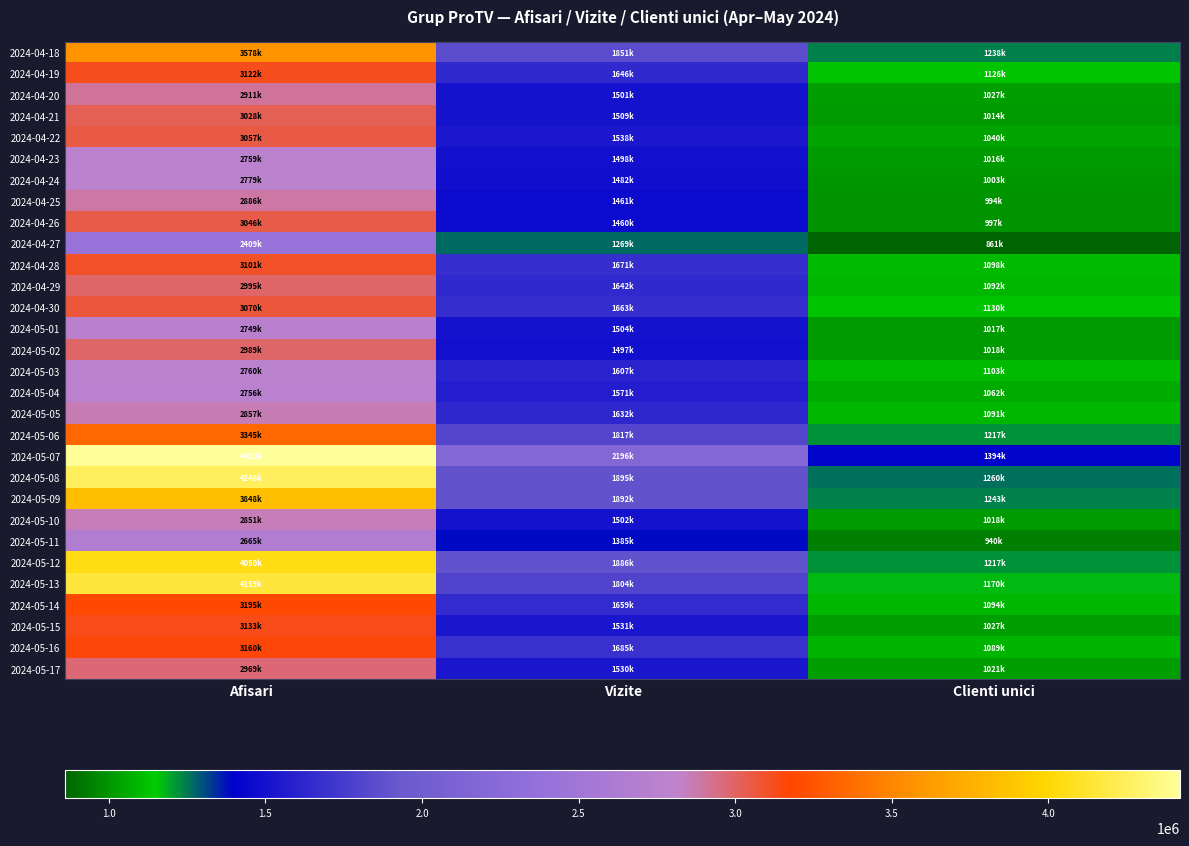

How many series are shown in this chart?

30